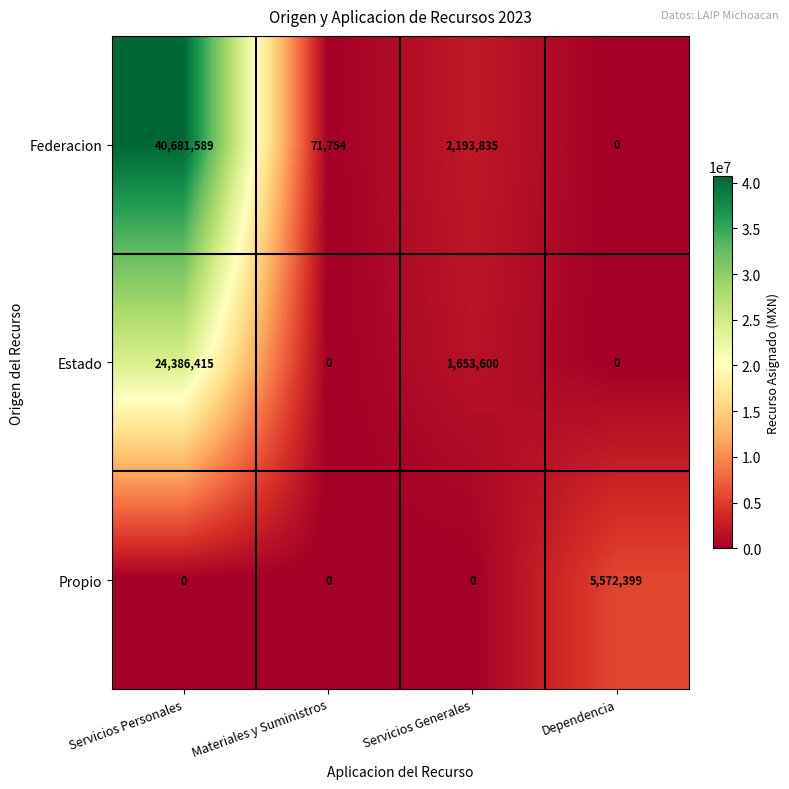

Rank the series by their maximum value, from highest to lowest.

Federacion, Estado, Propio